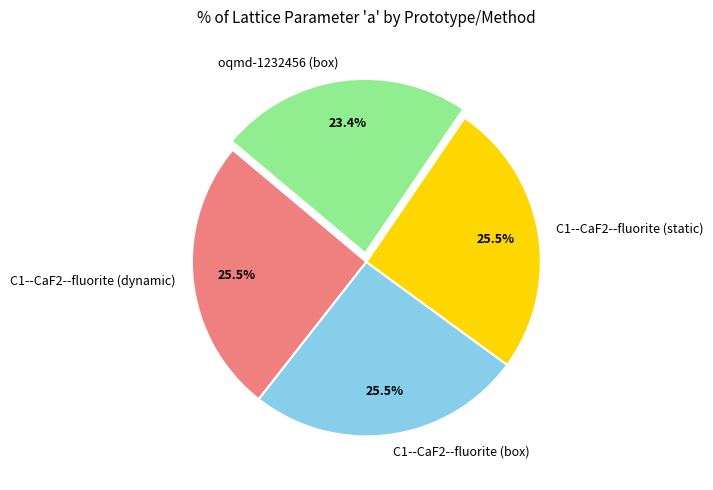

Is there any slice that represents more than half of the pie?

No